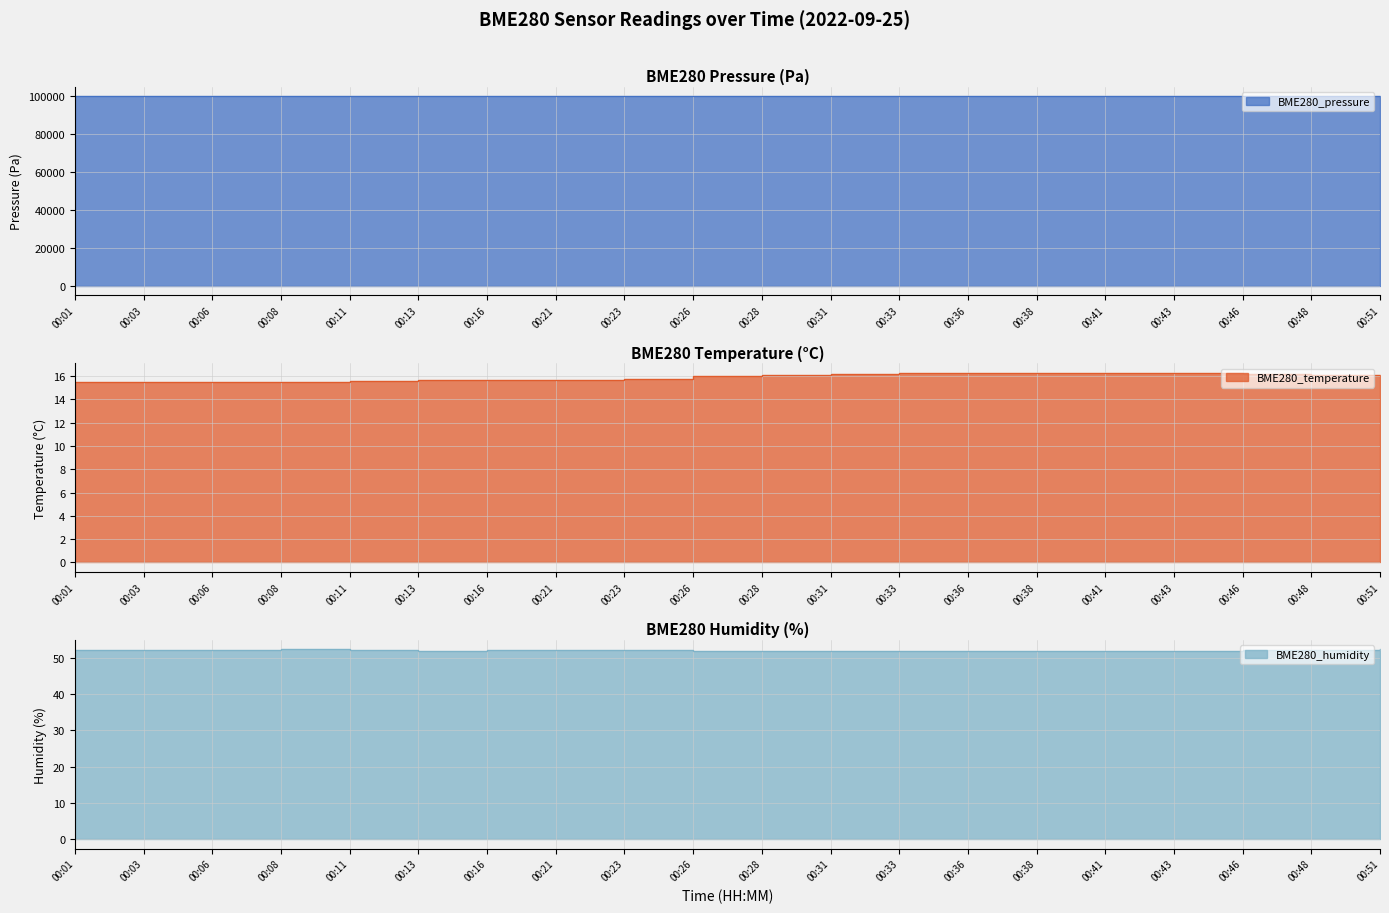

Is it true that BME280_pressure equals 177545.1 at 00:41?

False